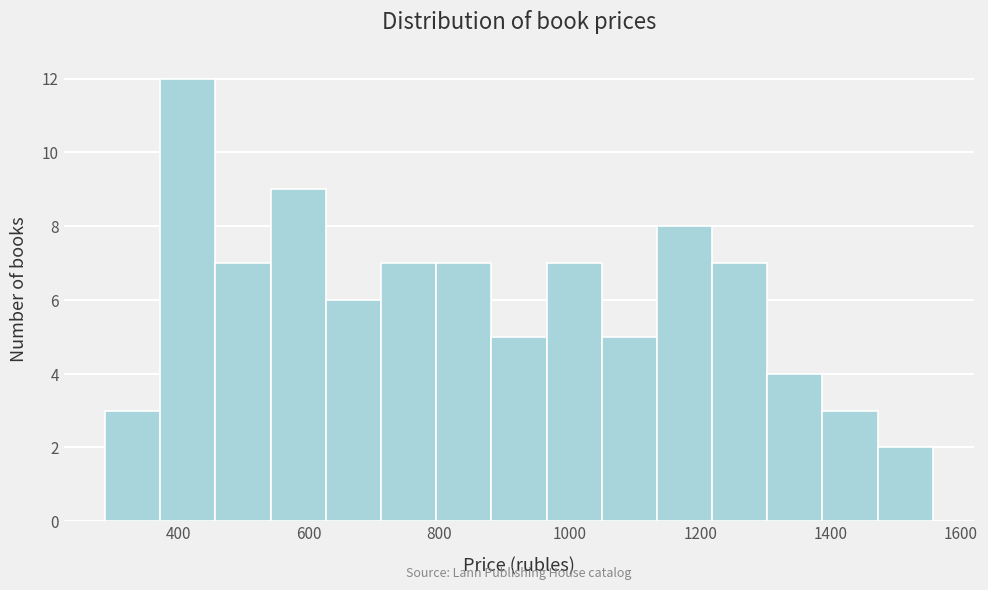

How tall is the bar that spans 280 to 380 on the x-axis? Neither the bar edges nor the heights are printed on the chart, so give them approximately, as read against the axes.

3